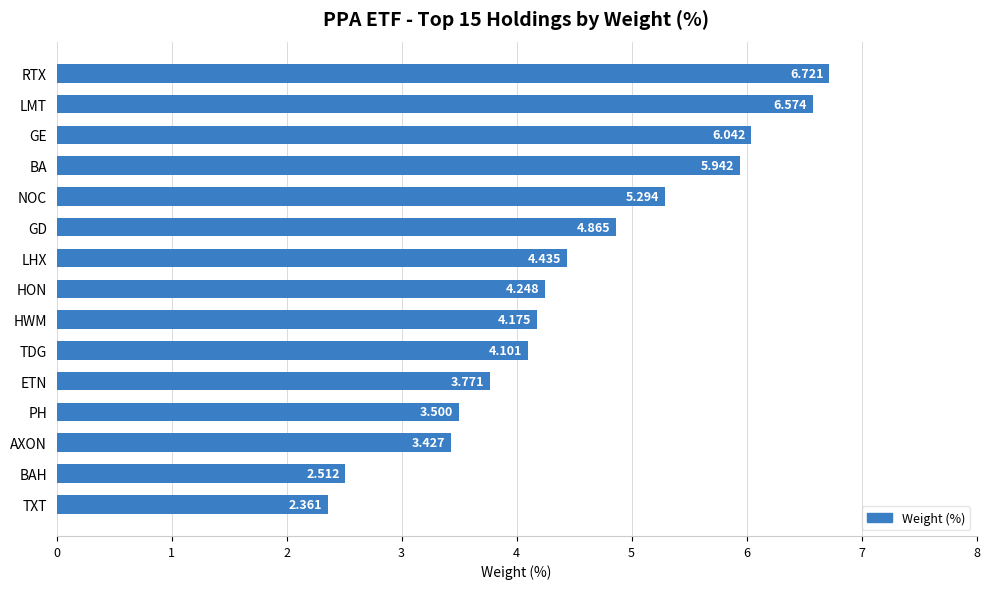

What is the label of the 4th bar from the bottom?

PH